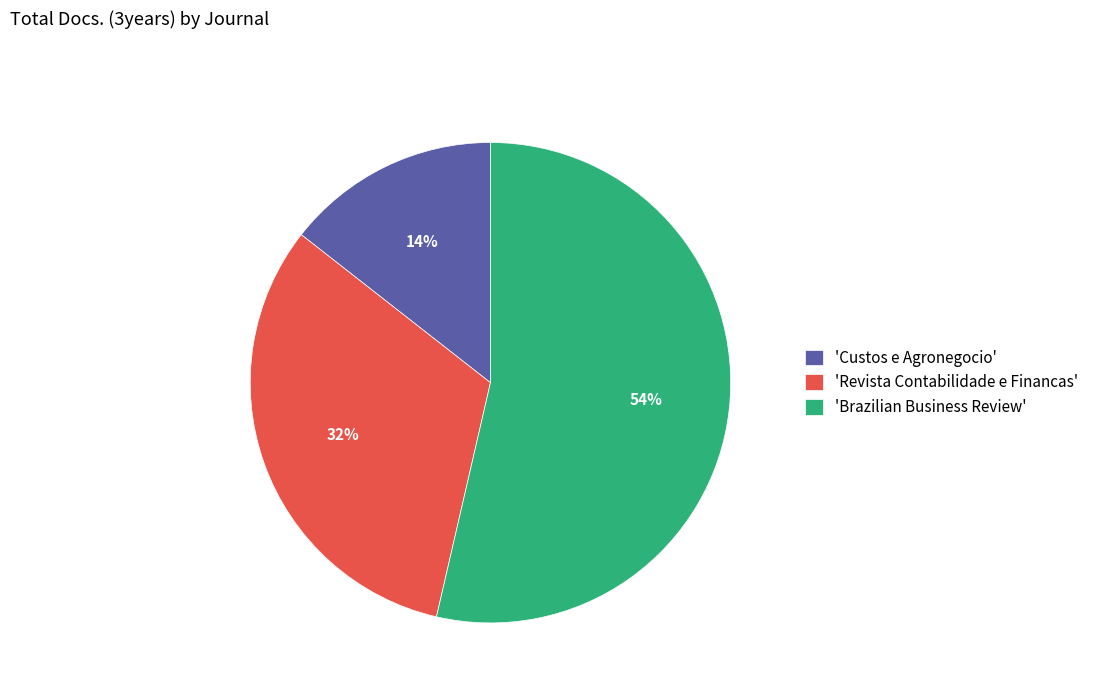

What percentage is the 'Custos e Agronegocio' slice, to the nearest percent?

14%